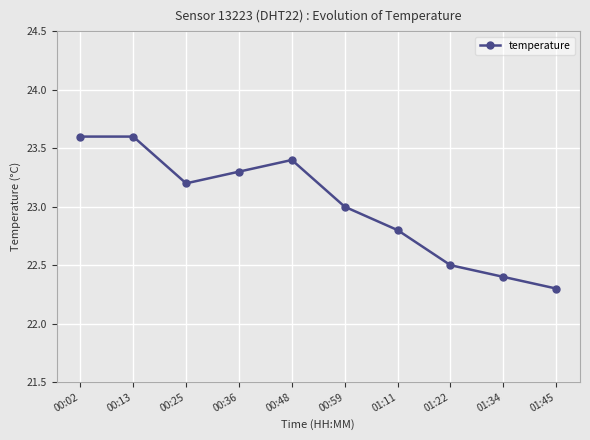

Is it true that the value at 00:59 is 23.0?

True